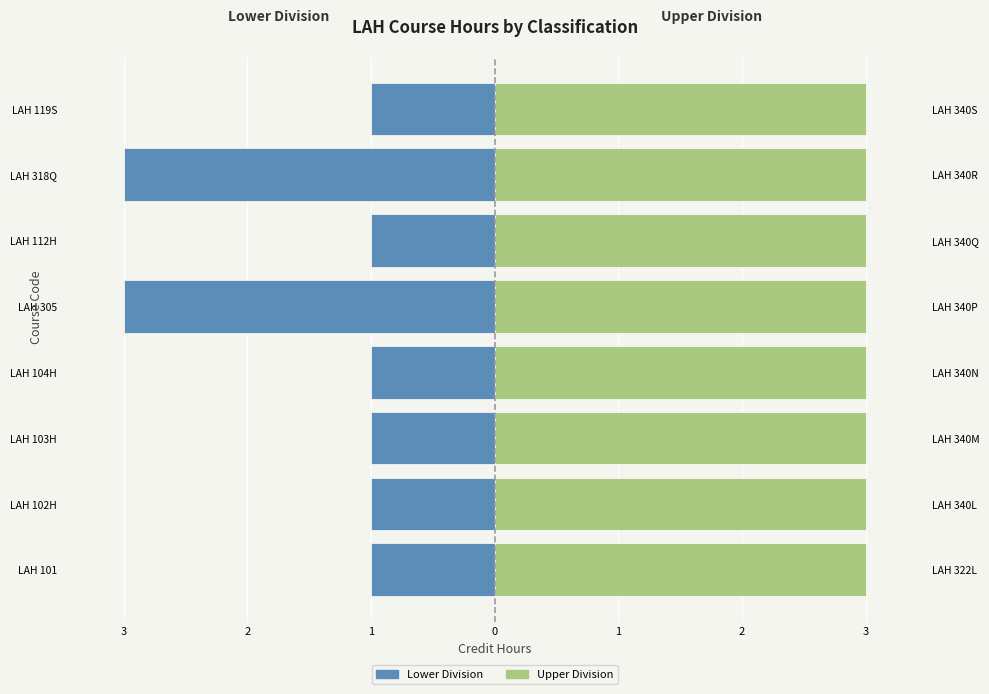

Between LAH 103H and LAH 104H, which is larger?

LAH 103H